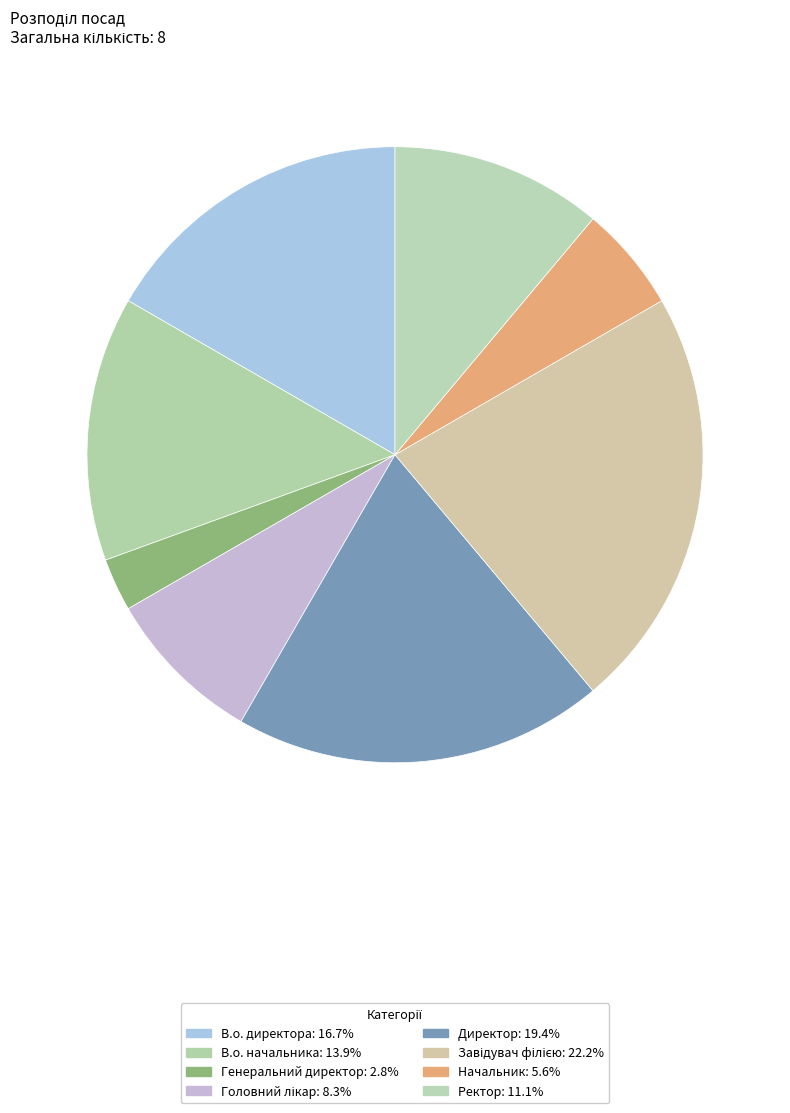

To the nearest percent, what is the average slice percentage?

12%